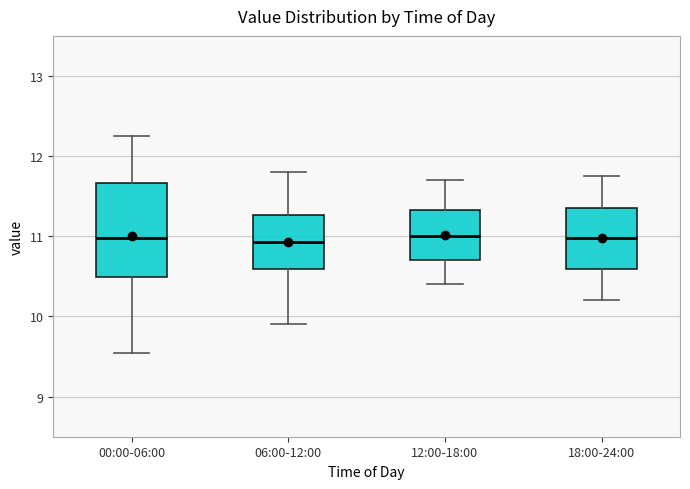

Reading left to right, read every box against the y-axis: the position of its median line, the range the box covers, and the ends of its whiskers. The values are not printed on the chart, so give them approximately, as read against the axis.

00:00-06:00: median 11.0, box 10.5 to 11.7, whiskers 9.6 to 12.3
06:00-12:00: median 10.9, box 10.6 to 11.3, whiskers 9.9 to 11.8
12:00-18:00: median 11.0, box 10.7 to 11.3, whiskers 10.4 to 11.7
18:00-24:00: median 11.0, box 10.6 to 11.4, whiskers 10.2 to 11.8